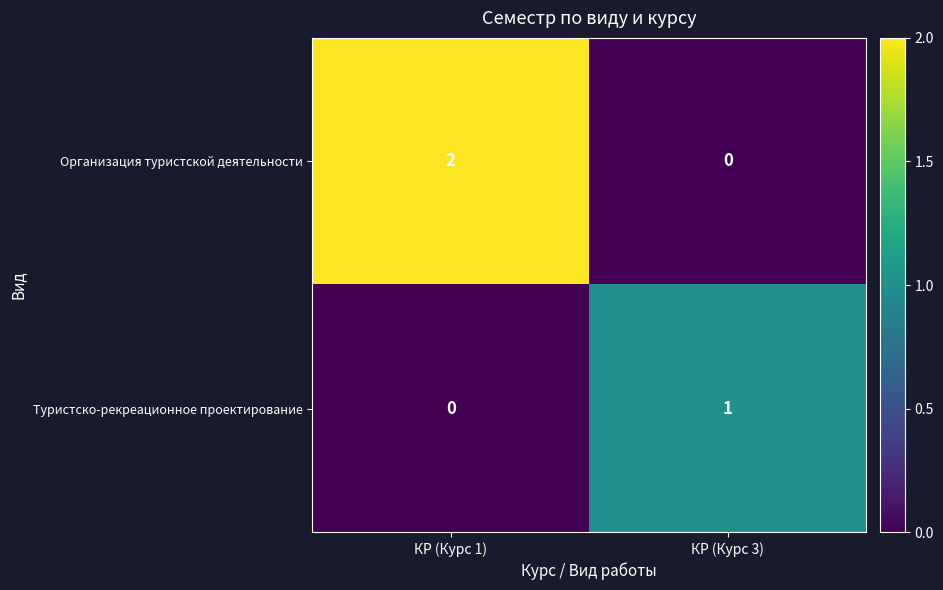

What is the maximum value shown in the chart?

2